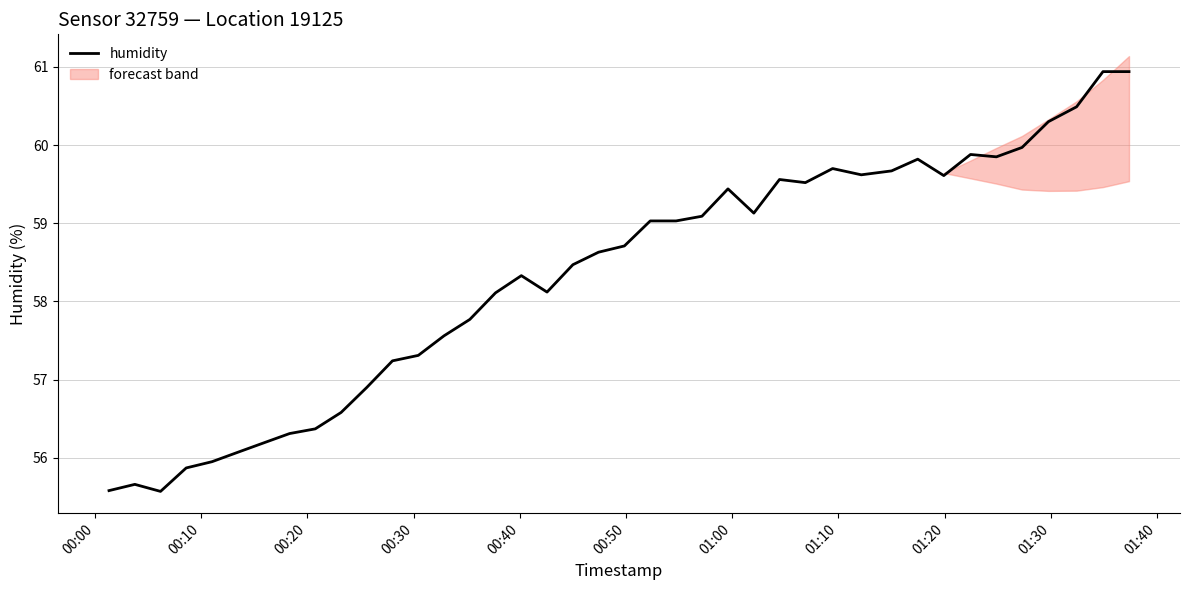

What is the maximum value for humidity?

60.9